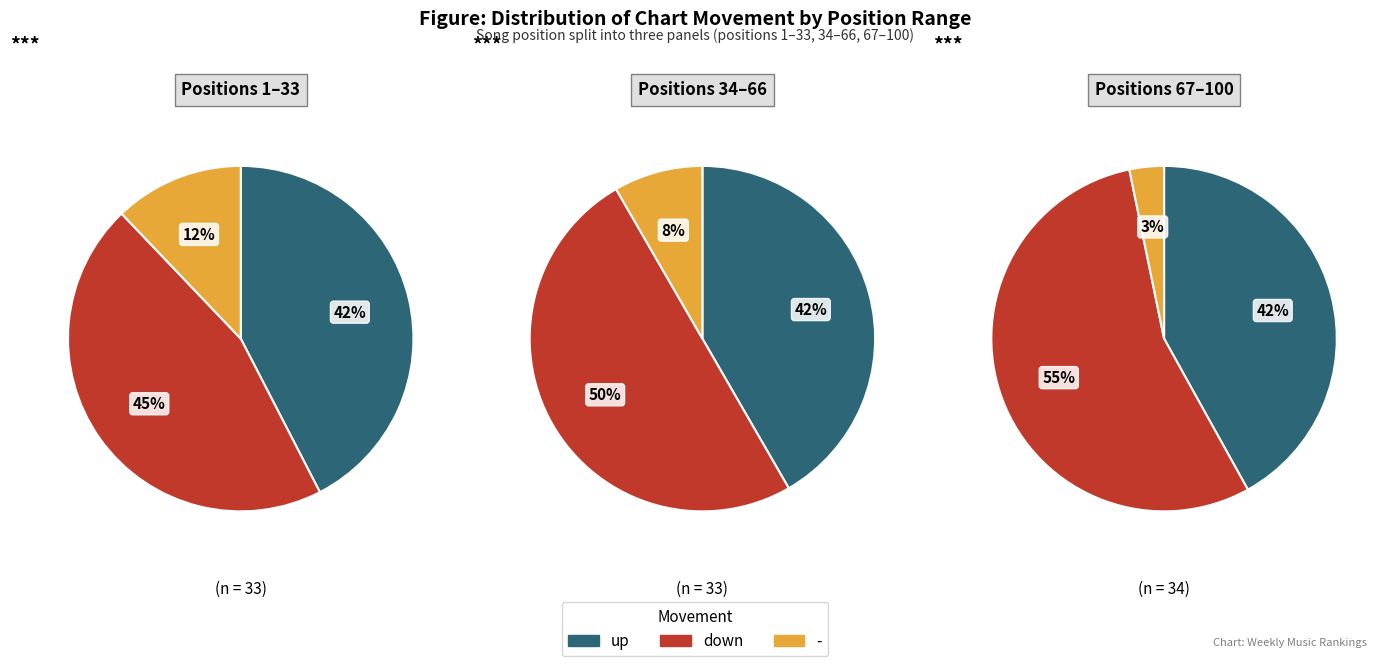

Which slice is the largest?

down